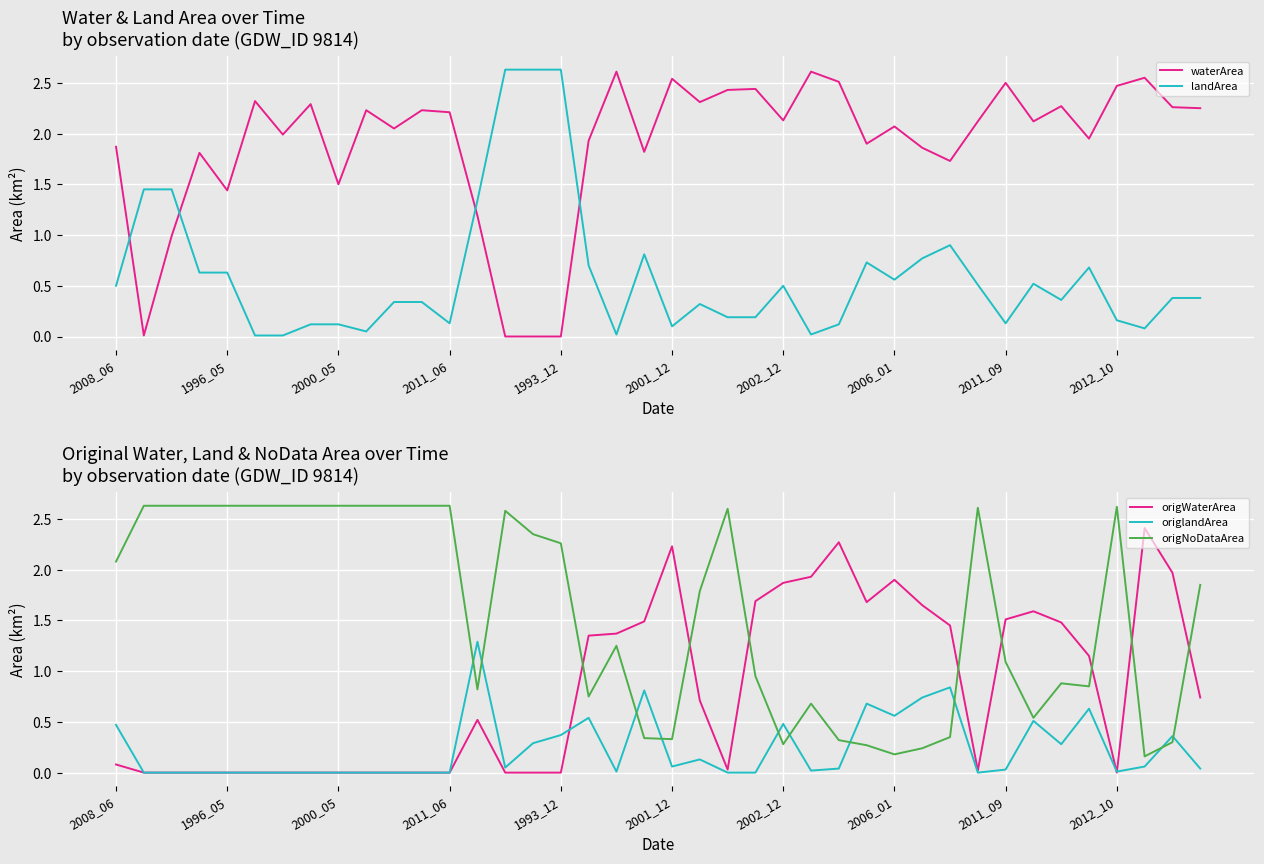

How many interior local valleys does the landArea series have?

9